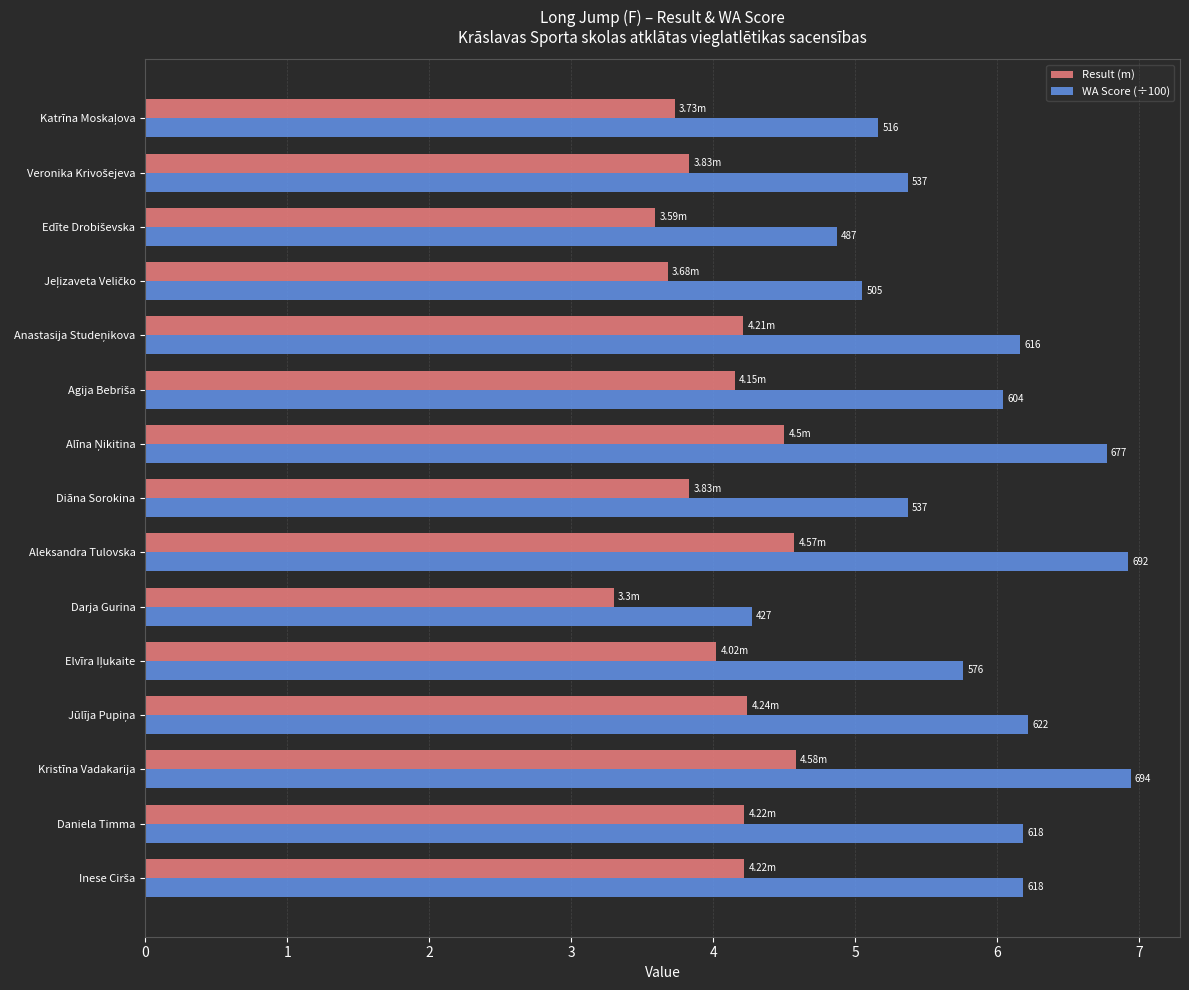

What are all the series names shown in the legend?

Result (m), WA Score (÷100)